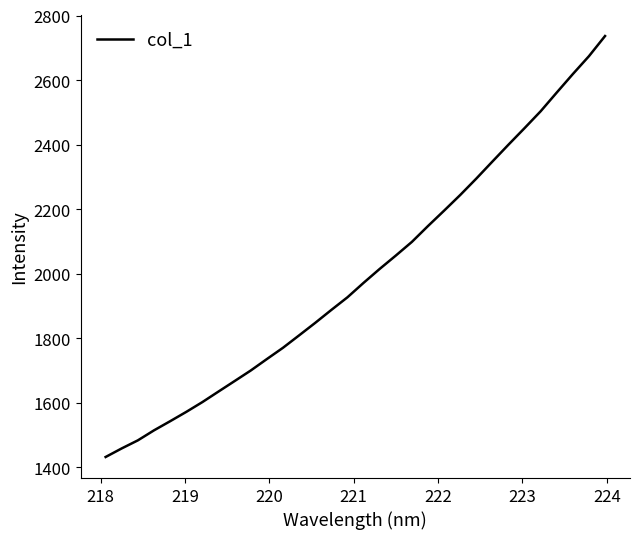

What is the difference between the maximum and minimum values?

1305.3